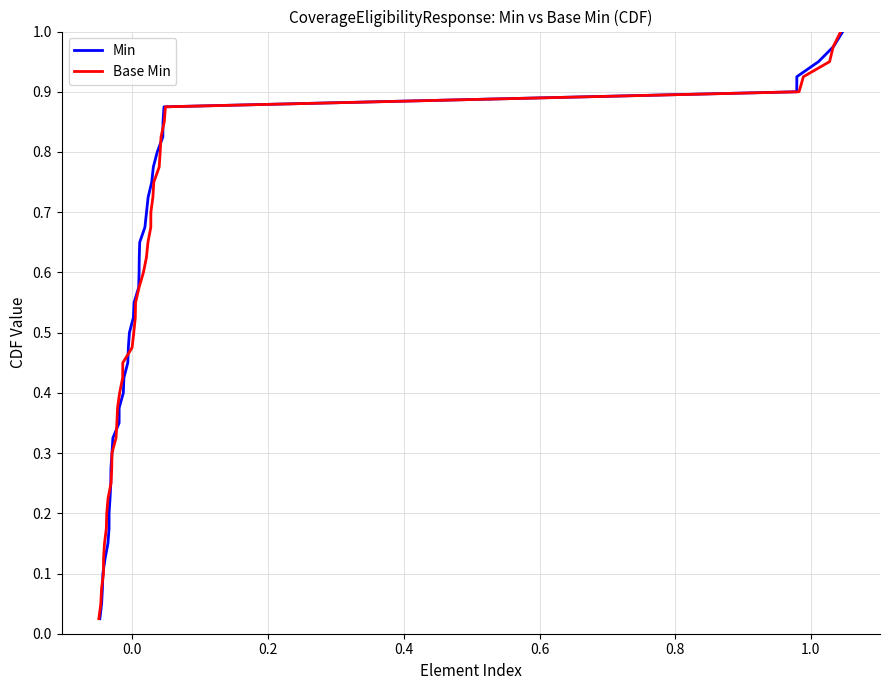

True or false: Base Min has more than 0 interior local peaks.

False